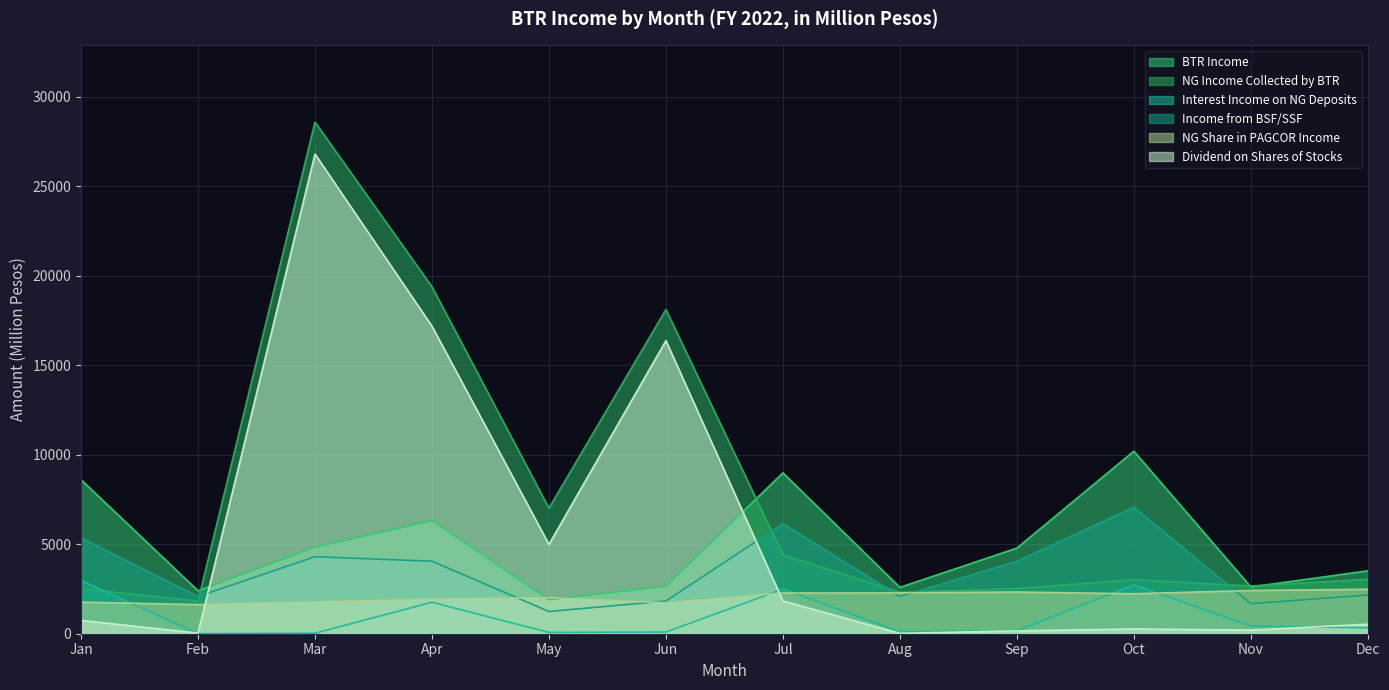

Rank the series by their maximum value, from lowest to highest.

NG Share in PAGCOR Income, Interest Income on NG Deposits, Income from BSF/SSF, BTR Income, Dividend on Shares of Stocks, NG Income Collected by BTR